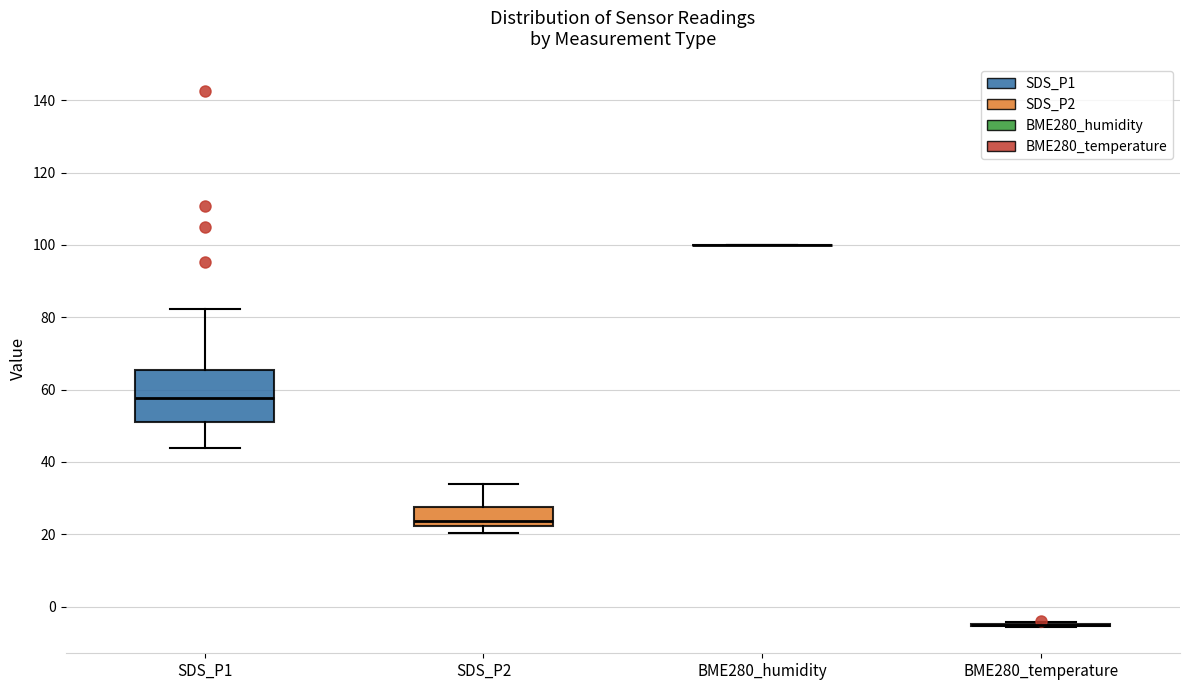

Reading left to right, read every box against the y-axis: the position of its median line, the range the box covers, and the ends of its whiskers. The values are not printed on the chart, so give them approximately, as read against the axis.

SDS_P1: median 58, box 52 to 66, whiskers 44 to 82
SDS_P2: median 24, box 22 to 28, whiskers 20 to 34
BME280_humidity: box collapsed to a line at 100, whiskers 100 to 100
BME280_temperature: box collapsed to a line at -6, whiskers -6 to -4